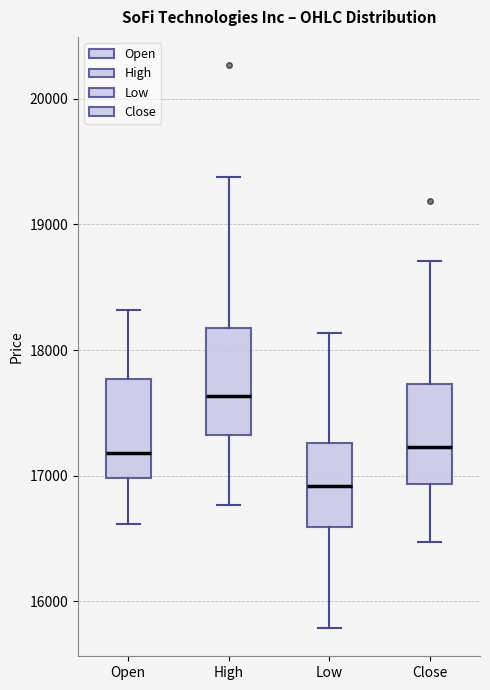

Which box has the highest median line?

High